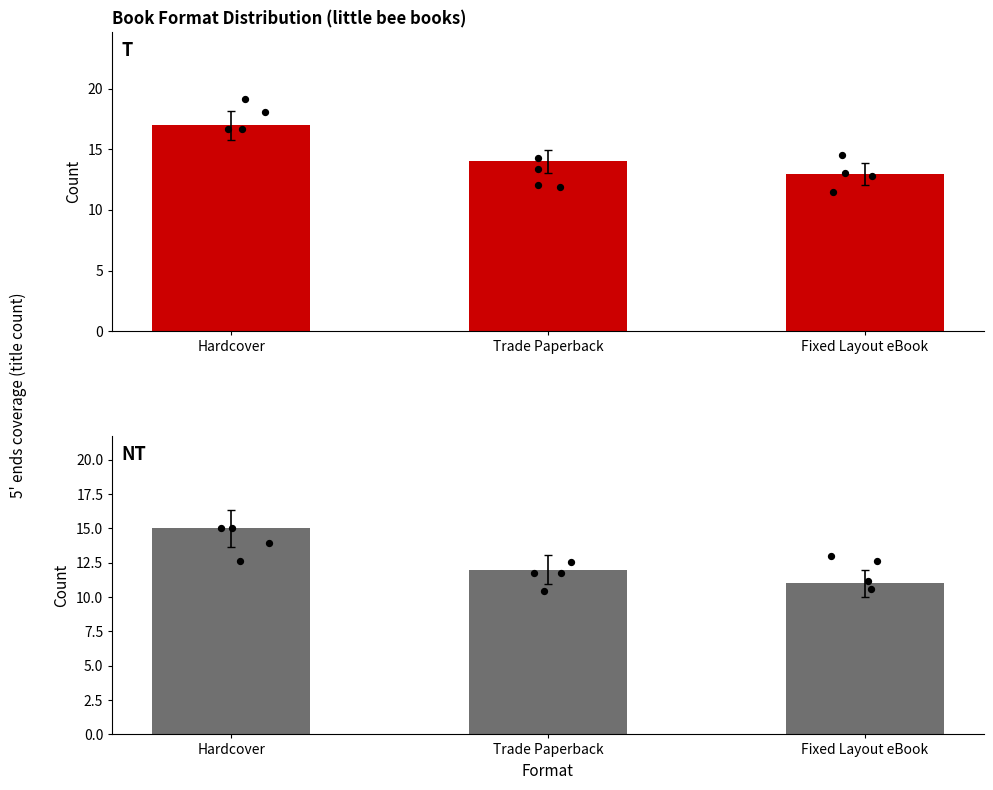

Which series has the largest total across all categories?

Hardcover